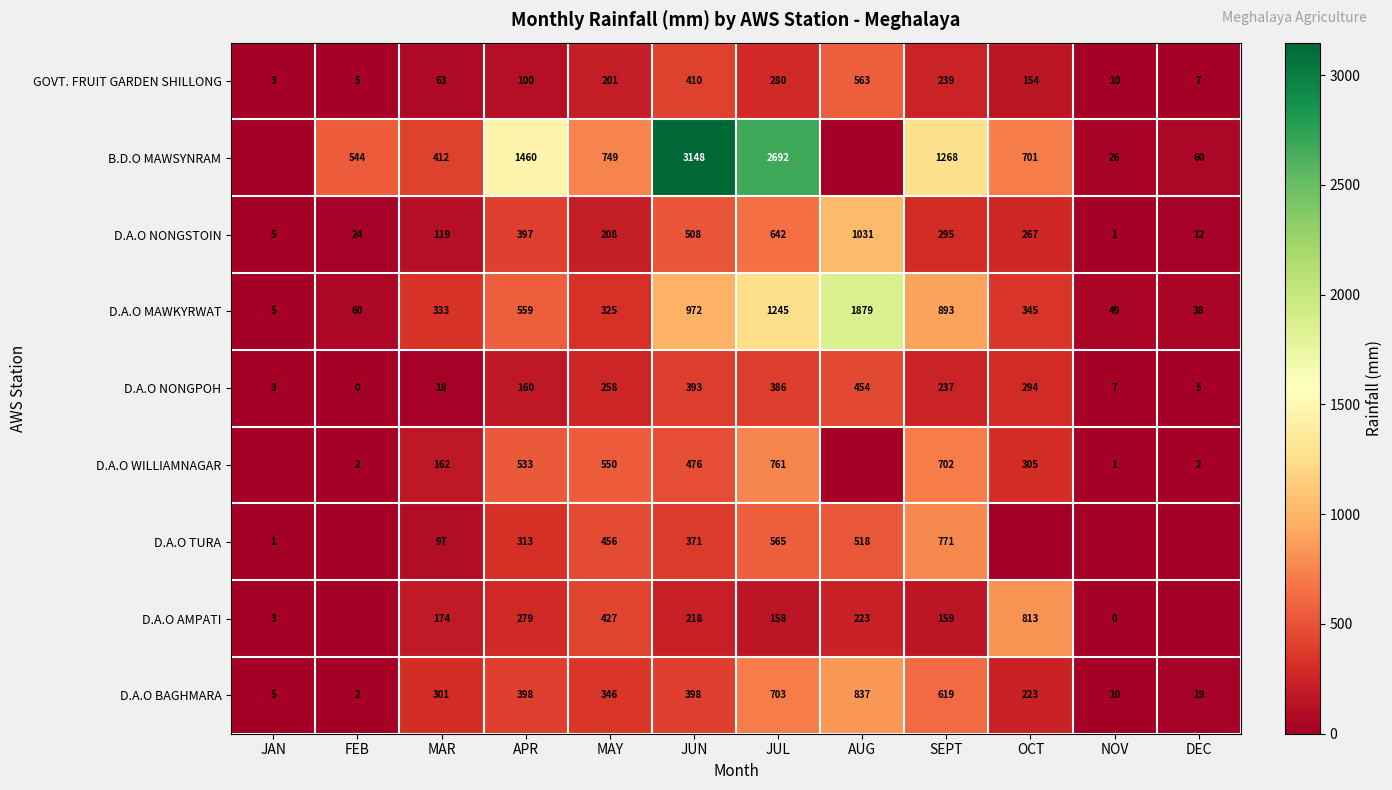

Where does the D.A.O BAGHMARA series first go above 346?

APR